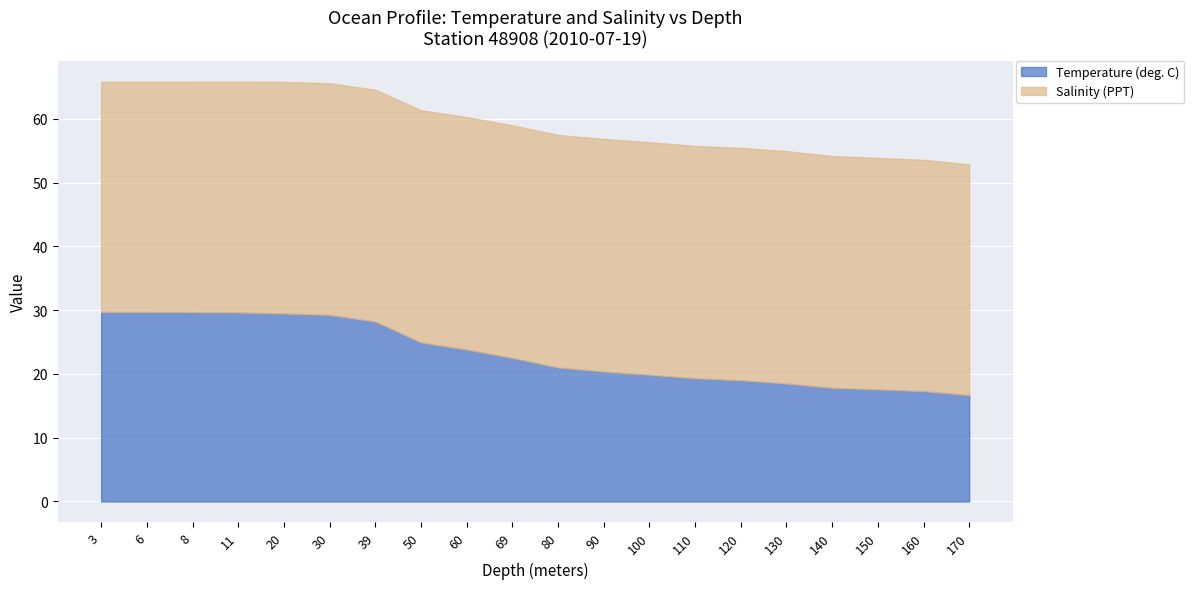

At which category is the sum across all series the highest?

11